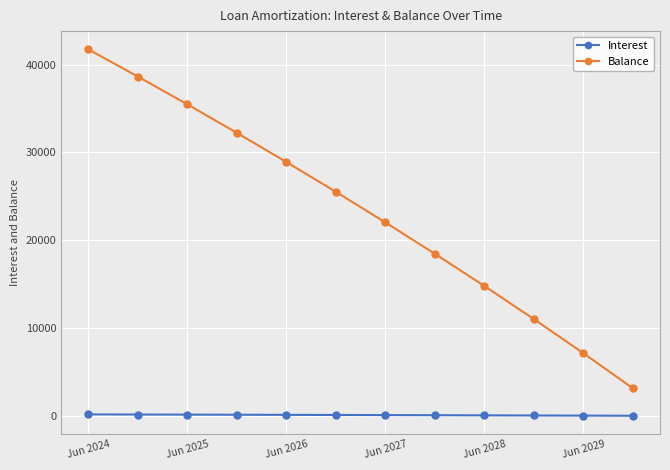

What is the maximum value for Balance?

41723.0